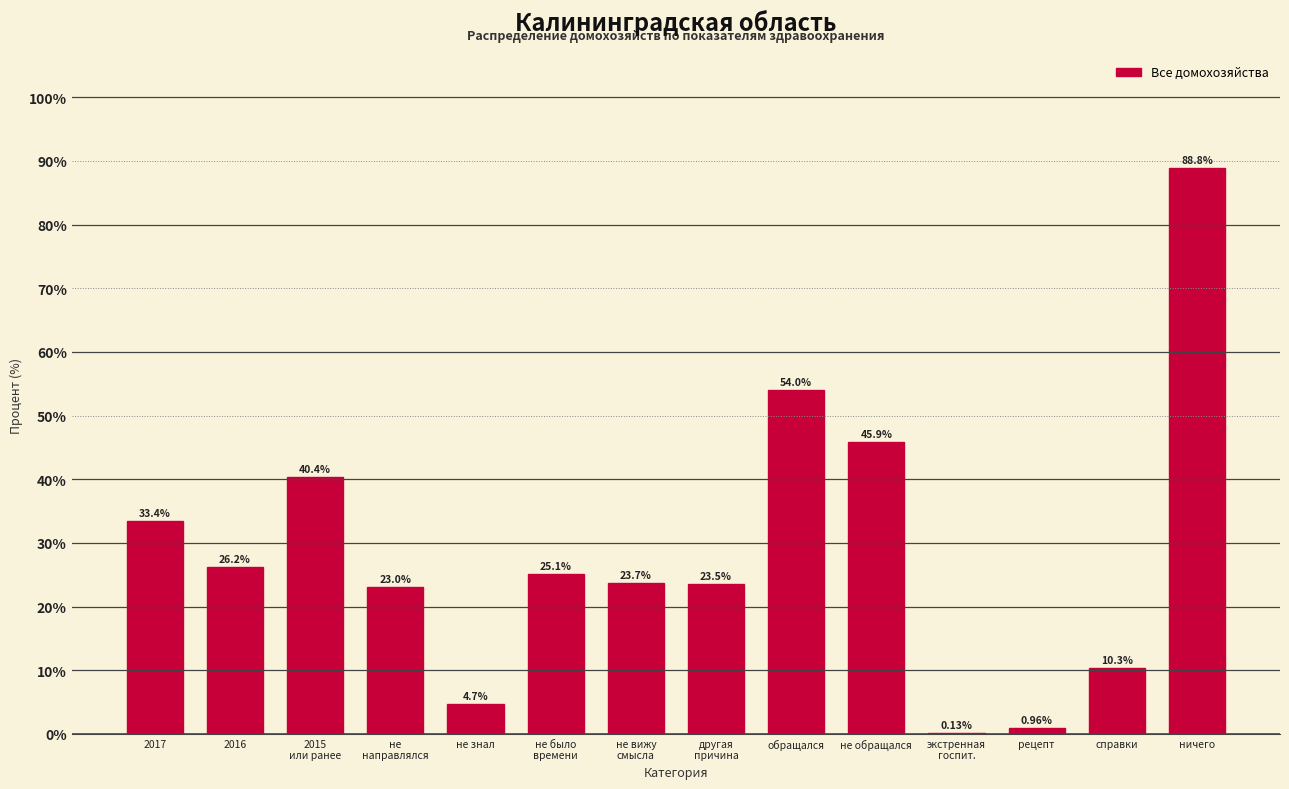

Which label corresponds to the largest value in the chart?

ничего